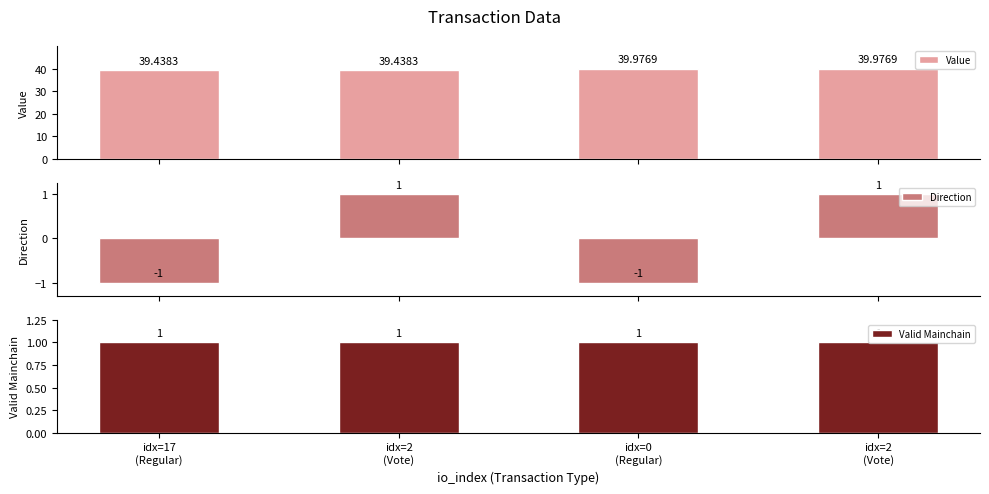

True or false: Direction has a value of 1.5 at idx=2
(Vote).

False